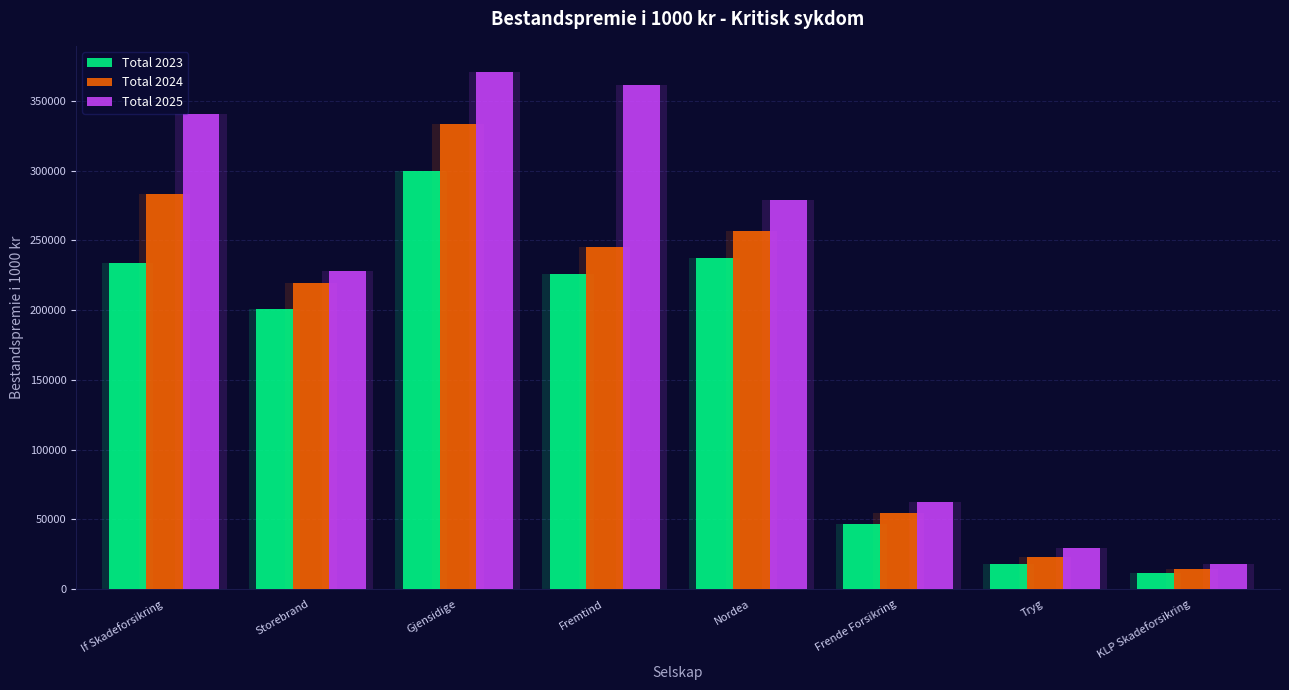

Reading left to right, extract all data points from this chart.

Total 2023: 234056	200844	299471	225784	237352	46396	17740	11769
Total 2024: 283463	219653	333800	245566	256530	54428	22911	14336
Total 2025: 340278	227972	370956	361105	278664	62471	29472	17617